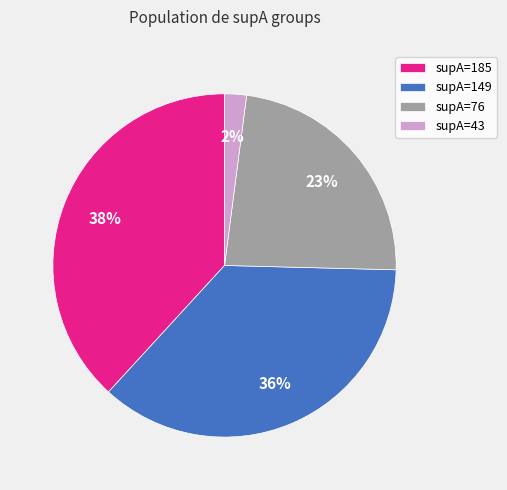

To the nearest percent, what portion does supA=43 represent?

2%